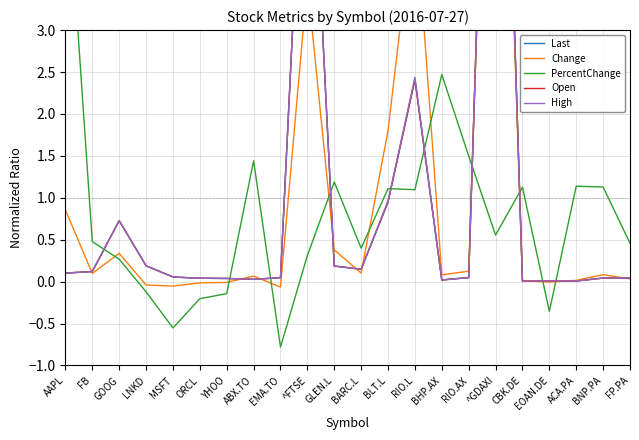

Reading left to right, transcribe all the data shown in this chart.

Last: 0.1	0.1	0.7	0.2	0.1	0.0	0.0	0.0	0.0	6.6	0.2	0.1	0.9	2.4	0.0	0.0	10.1	0.0	0.0	0.0	0.0	0.0
Change: 0.9	0.1	0.3	-0.0	-0.1	-0.0	-0.0	0.1	-0.1	3.6	0.4	0.1	1.8	4.5	0.1	0.1	9.7	0.0	-0.0	0.0	0.1	0.0
PercentChange: 5.2	0.5	0.3	-0.1	-0.6	-0.2	-0.1	1.4	-0.8	0.3	1.2	0.4	1.1	1.1	2.5	1.5	0.6	1.1	-0.4	1.1	1.1	0.5
Open: 0.1	0.1	0.7	0.2	0.1	0.0	0.0	0.0	0.0	6.6	0.2	0.1	1.0	2.4	0.0	0.0	10.2	0.0	0.0	0.0	0.0	0.0
High: 0.1	0.1	0.7	0.2	0.1	0.0	0.0	0.0	0.0	6.6	0.2	0.1	1.0	2.4	0.0	0.0	10.1	0.0	0.0	0.0	0.0	0.0